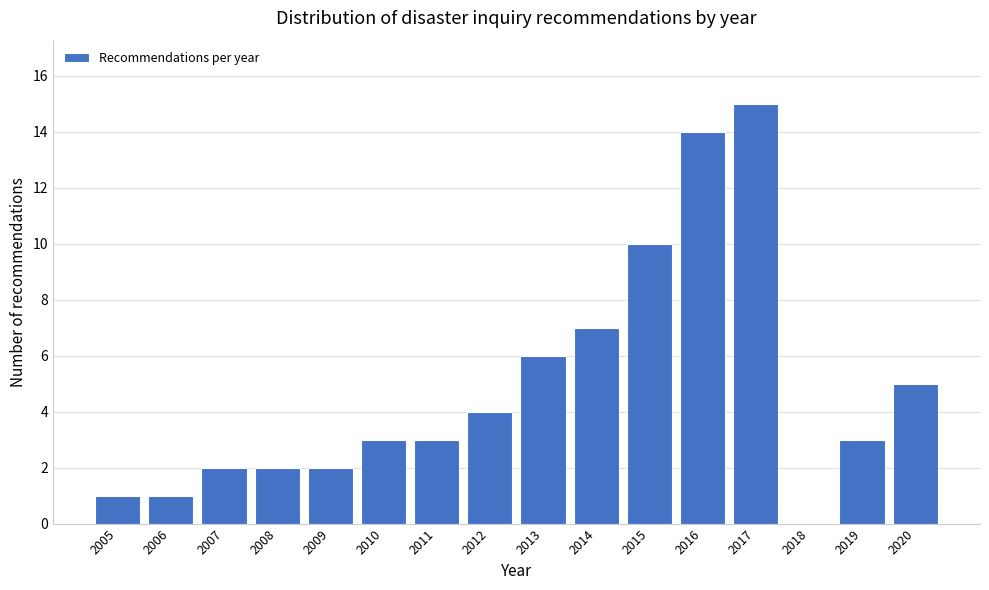

Reading right to left, what are all the values shown in this chart?

2020=5	2019=3	2018=0	2017=15	2016=14	2015=10	2014=7	2013=6	2012=4	2011=3	2010=3	2009=2	2008=2	2007=2	2006=1	2005=1